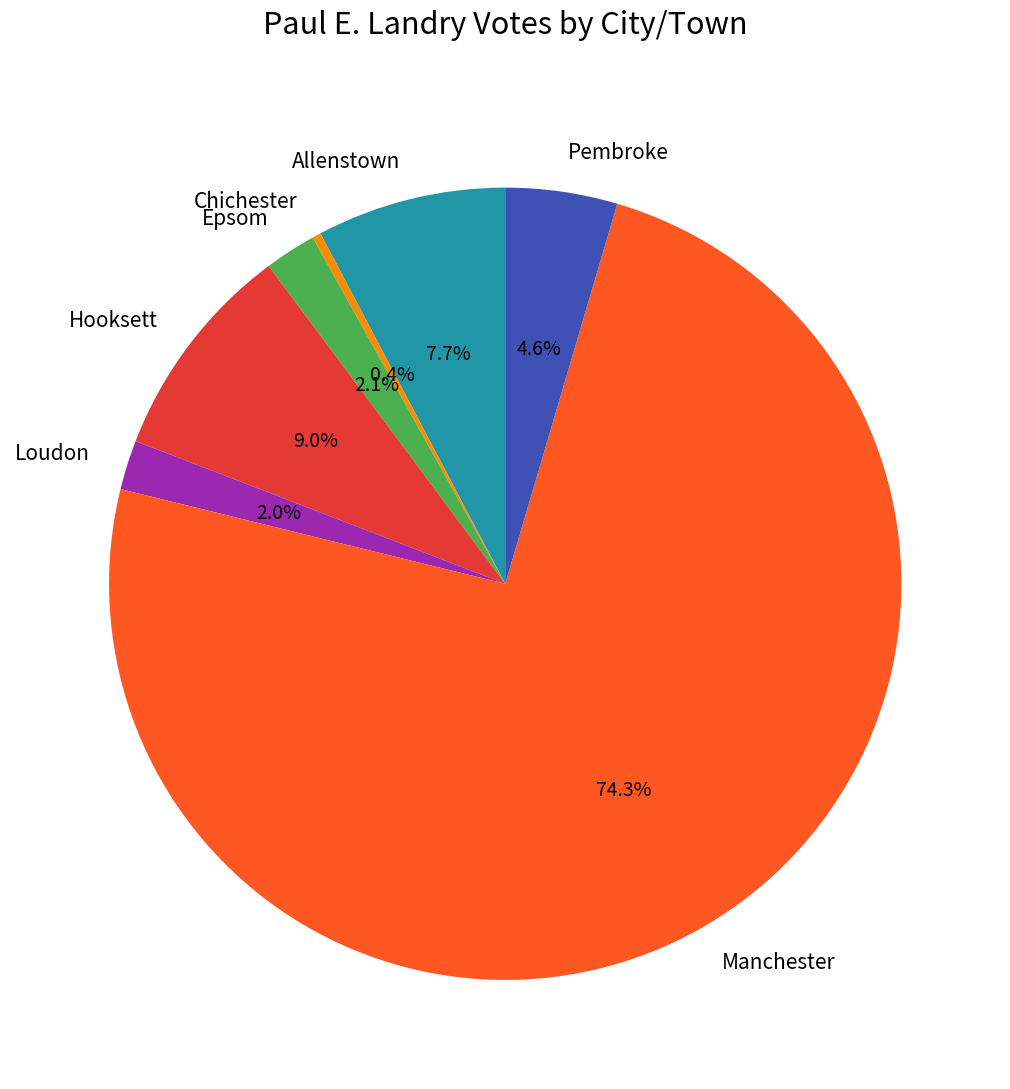

The Epsom slice represents 2% of the pie. True or false?

True